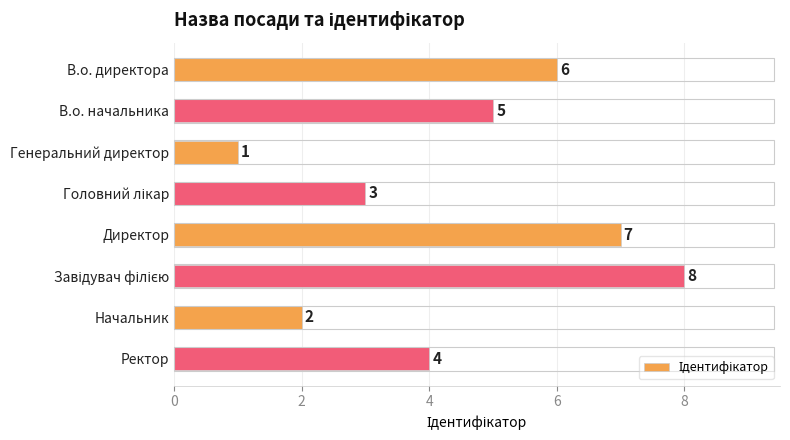

Reading bottom to top, what are all the values shown in this chart?

4	2	8	7	3	1	5	6